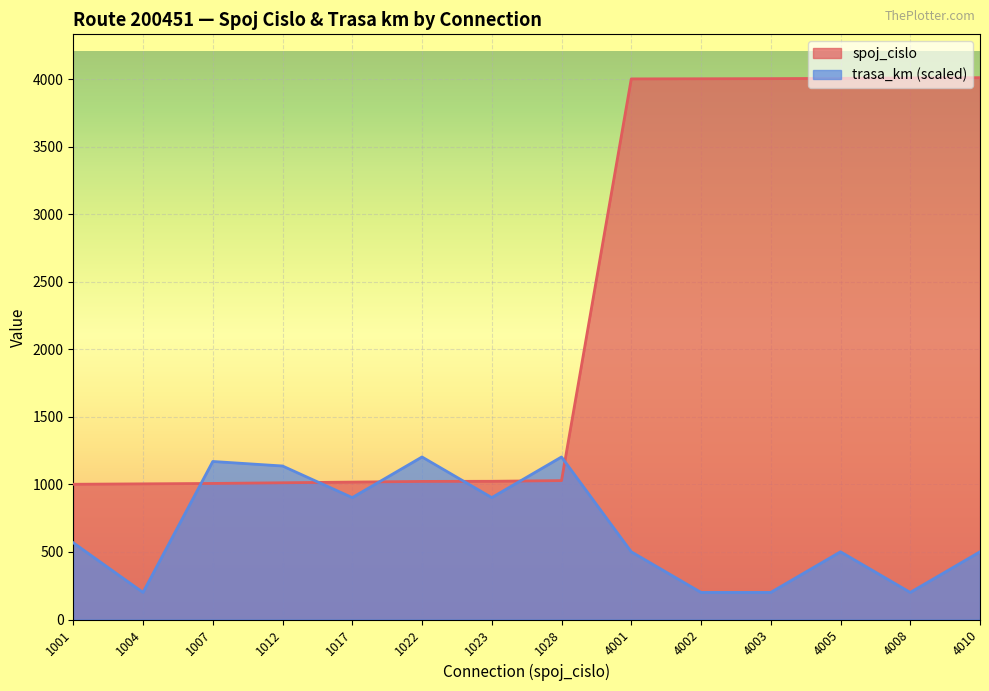

Which series has the widest spread of values?

spoj_cislo